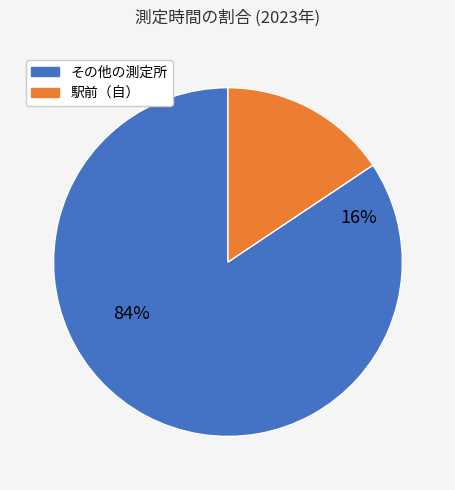

Does 駅前（自） account for over 50% of the chart?

No